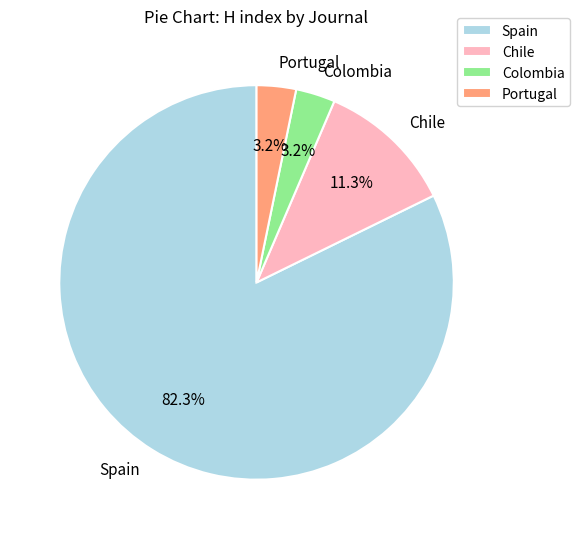

Which slice is the largest?

Spain